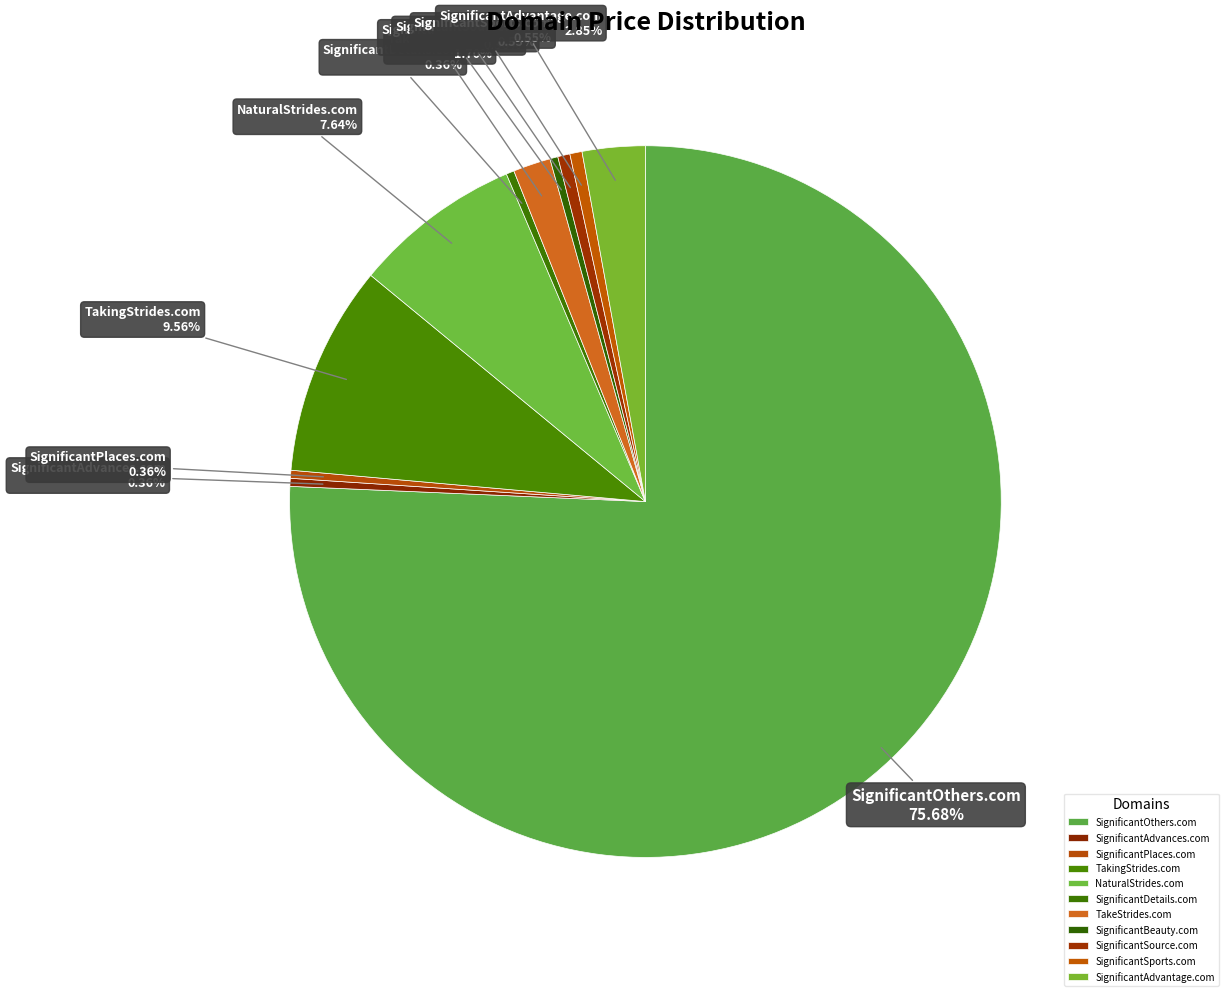

How much of the chart is everything except SignificantDetails.com?

99.6%